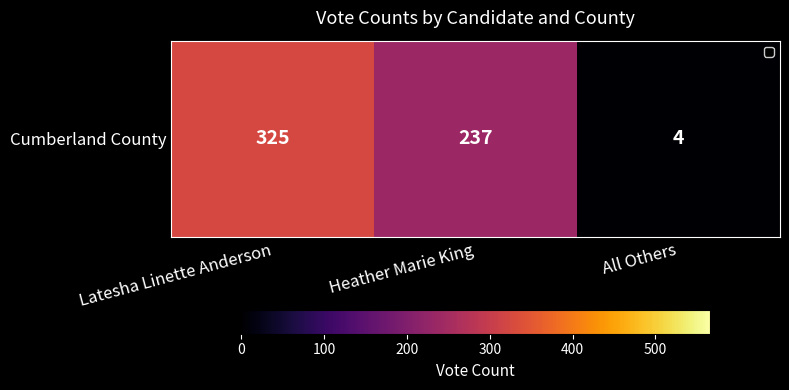

How many data points are less than 237?

1